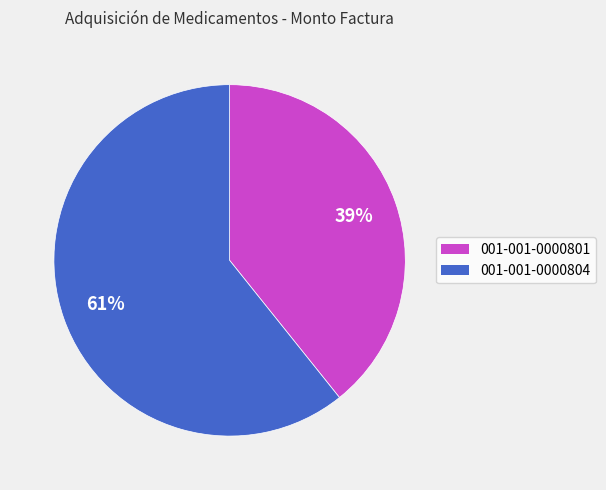

To the nearest percent, what is the average slice percentage?

50%